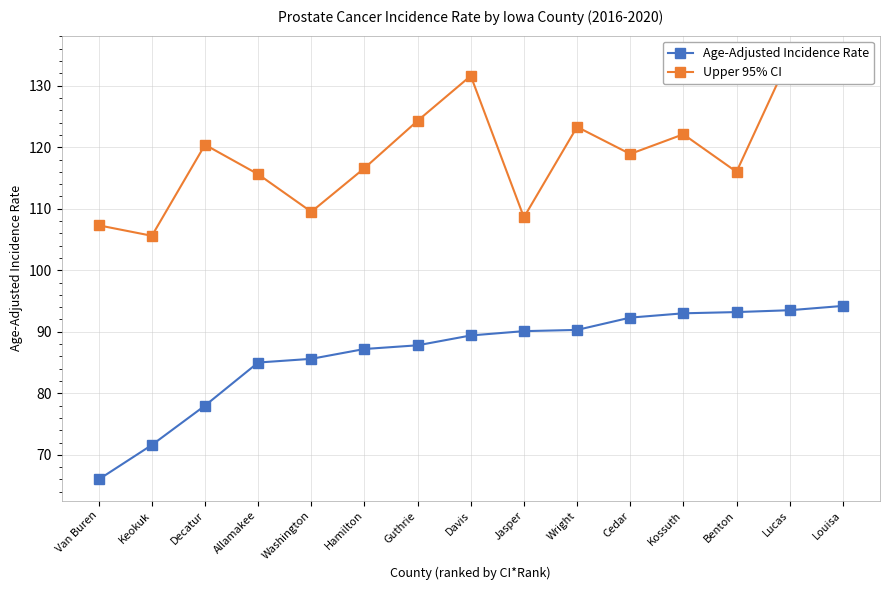

What is the highest value of the Age-Adjusted Incidence Rate series?

94.2